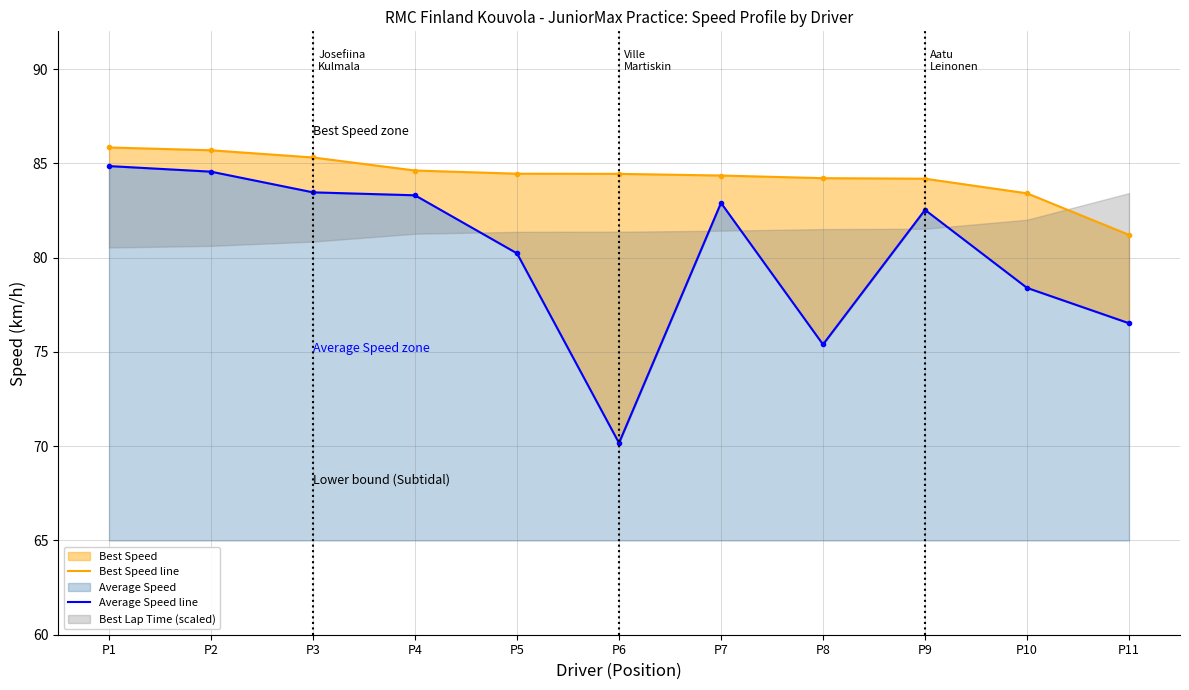

What is the smallest value displayed?

70.2